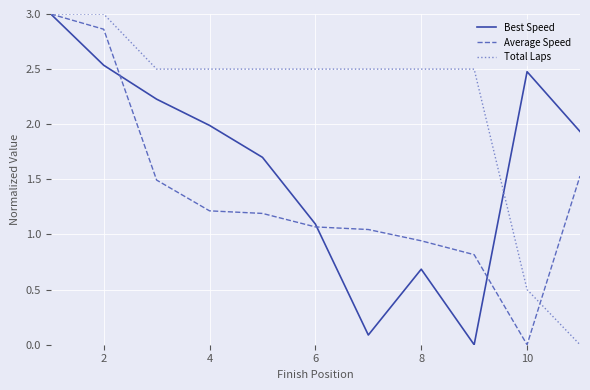

What is the highest value of the Total Laps series?

3.0